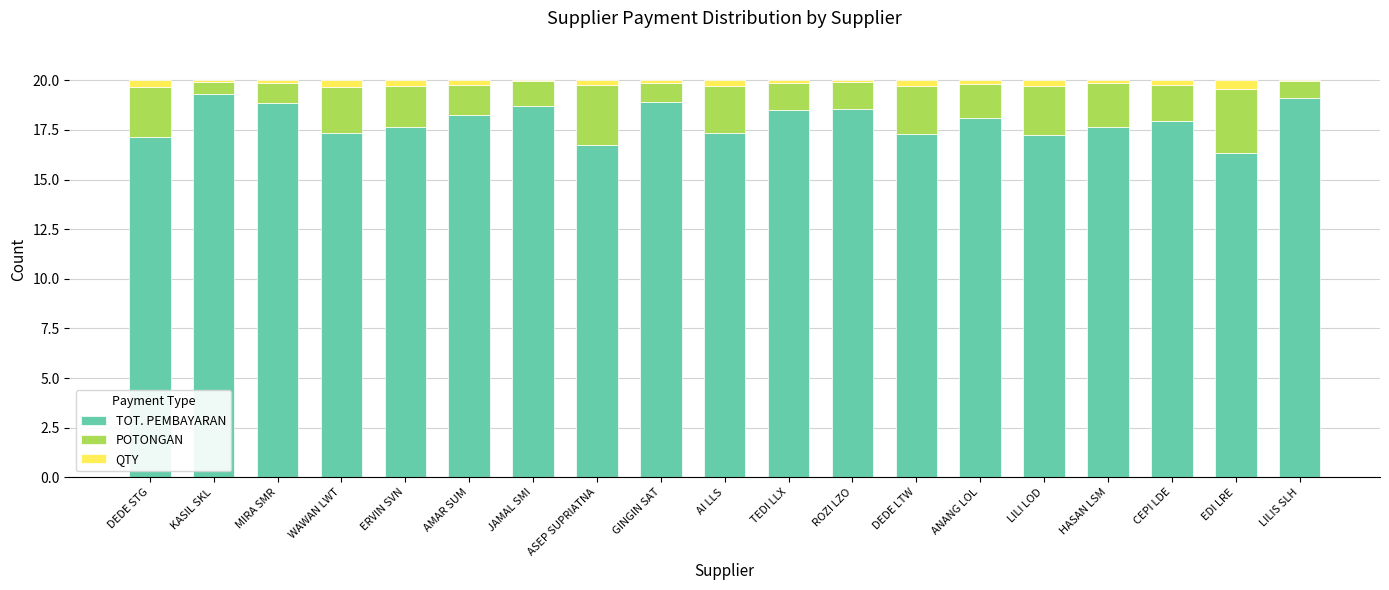

The TOT. PEMBAYARAN series shows 18.0 at CEPI LDE. True or false?

True